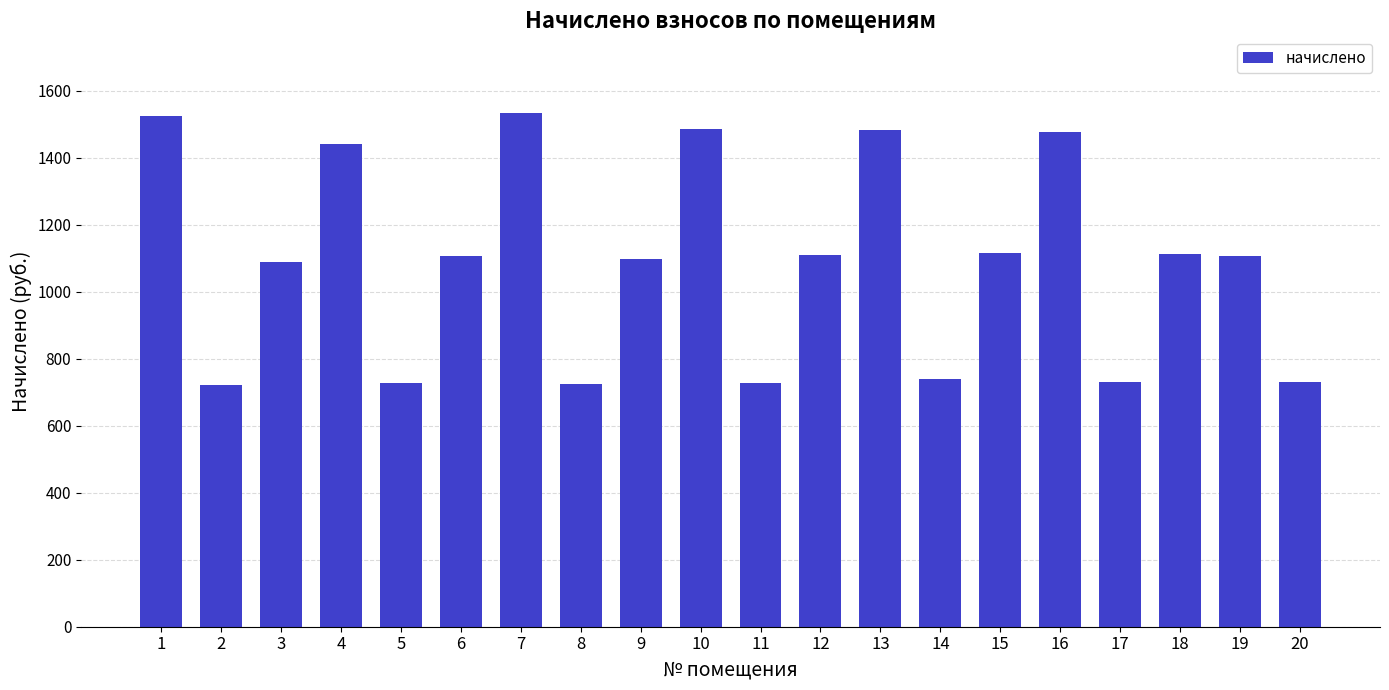

What is the ratio of the value at 17 to the value at 13?

0.5